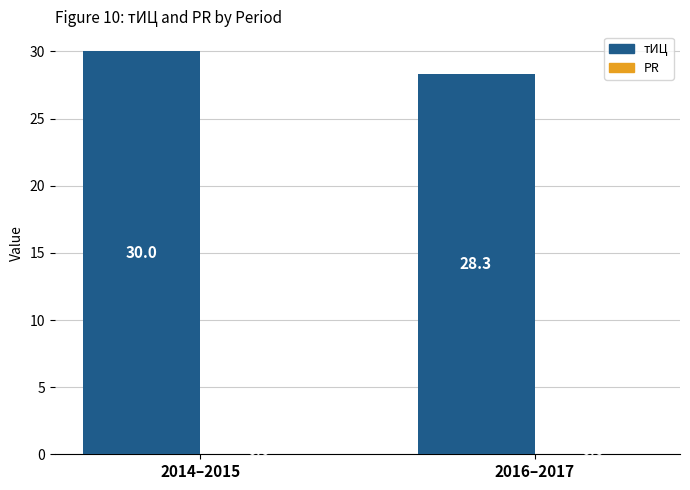

The chart shows a value of 46.8 at 2016–2017. True or false?

False